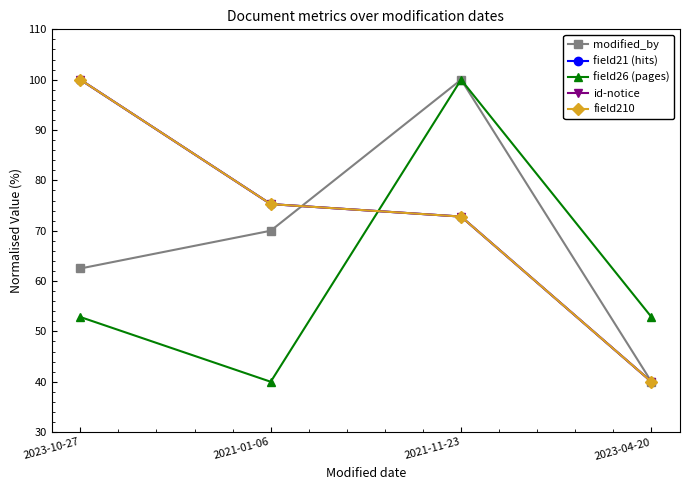

At which category does modified_by reach its first local peak?

2021-11-23